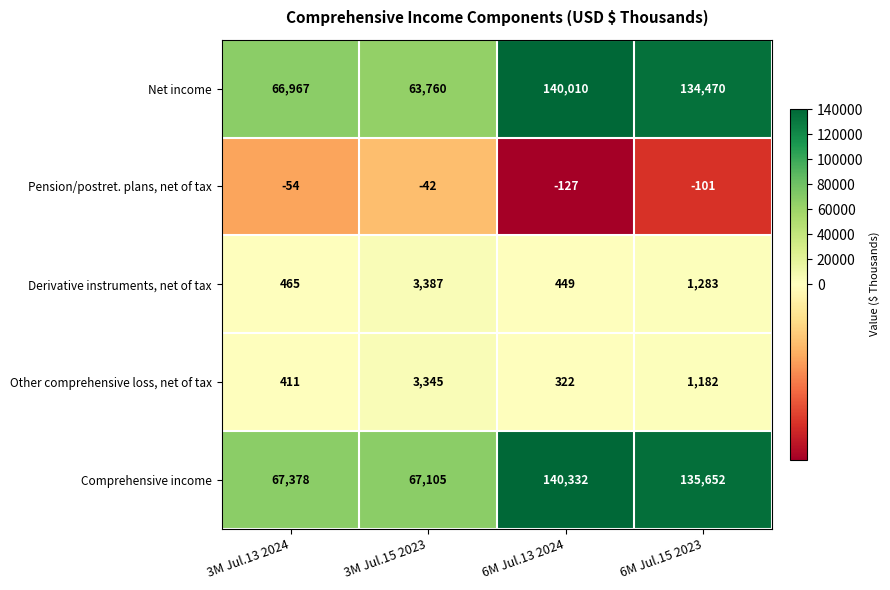

What is the difference between the maximum and second lowest values in the Comprehensive income series?

72954